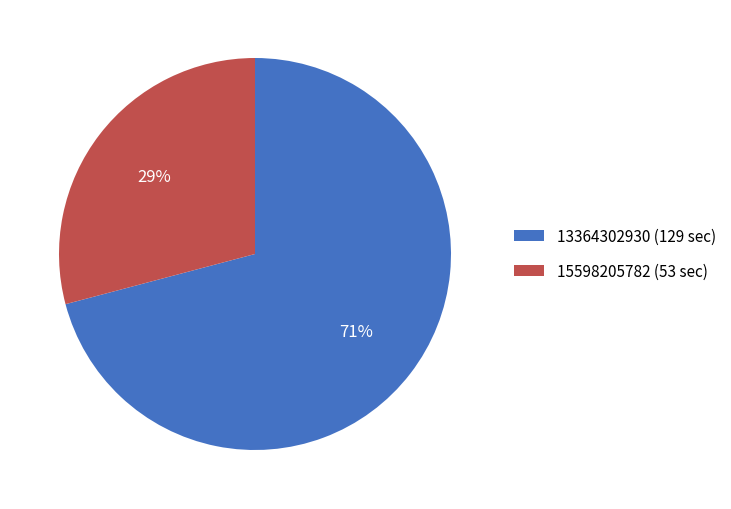

Do 15598205782 and 13364302930 together represent more than half of the pie?

Yes